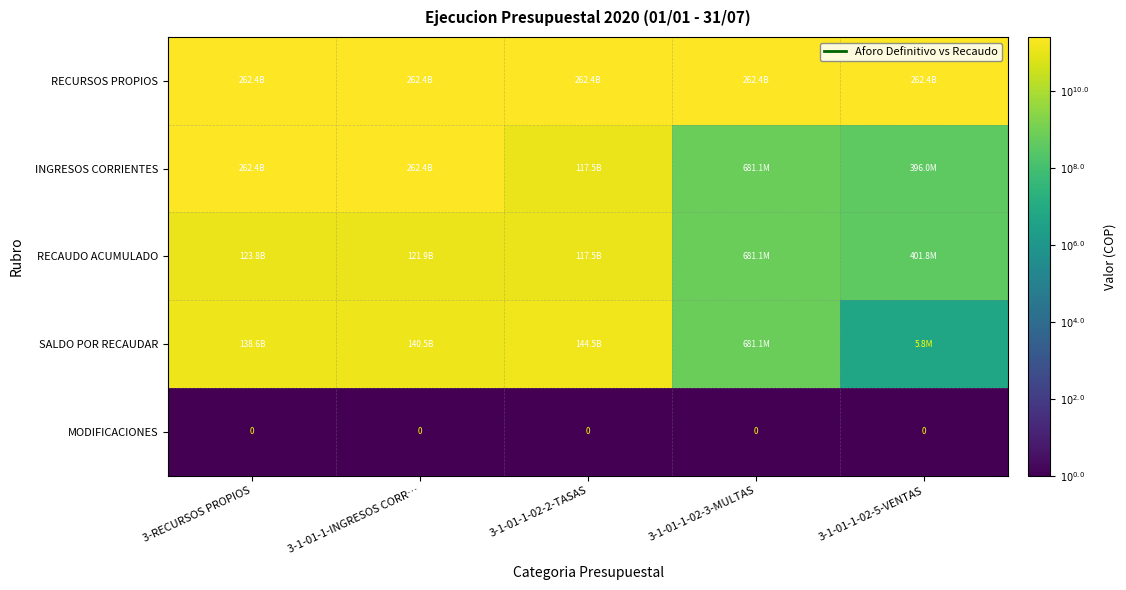

Count the number of categories in the chart.

5